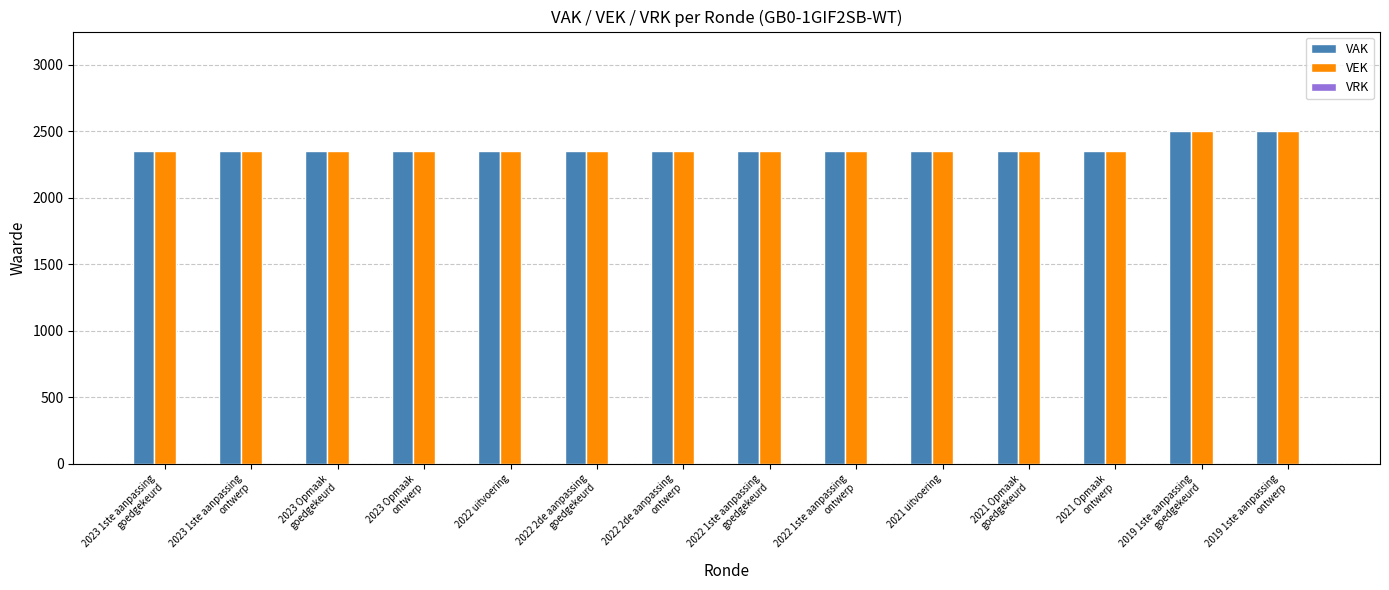

Is it true that VEK equals 2350 at 2021 uitvoering?

True